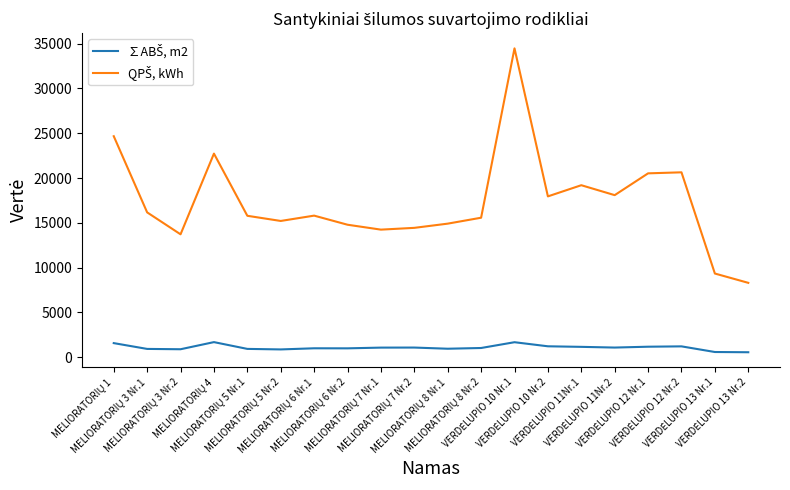

What is the greatest value displayed?

34476.4